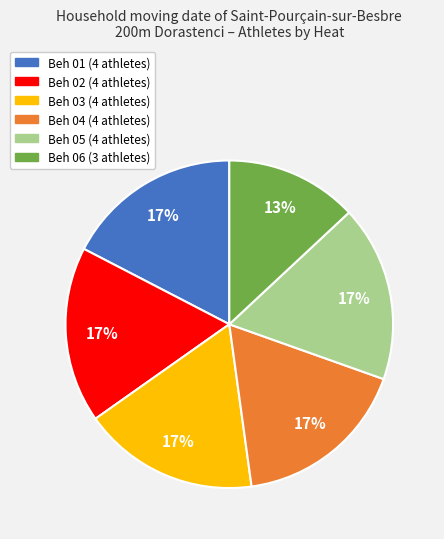

Combined, do Beh 02 and Beh 03 account for over 50%?

No